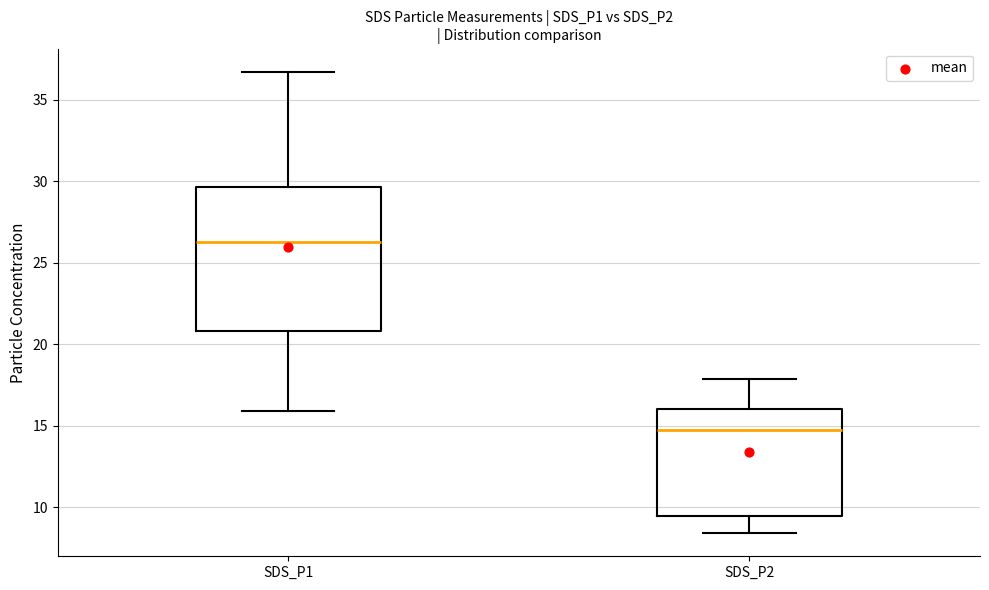

Which box has the highest median line?

SDS_P1